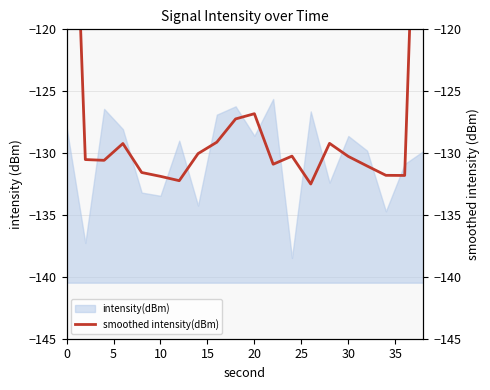

What is the minimum value for intensity(dBm)?

-138.5